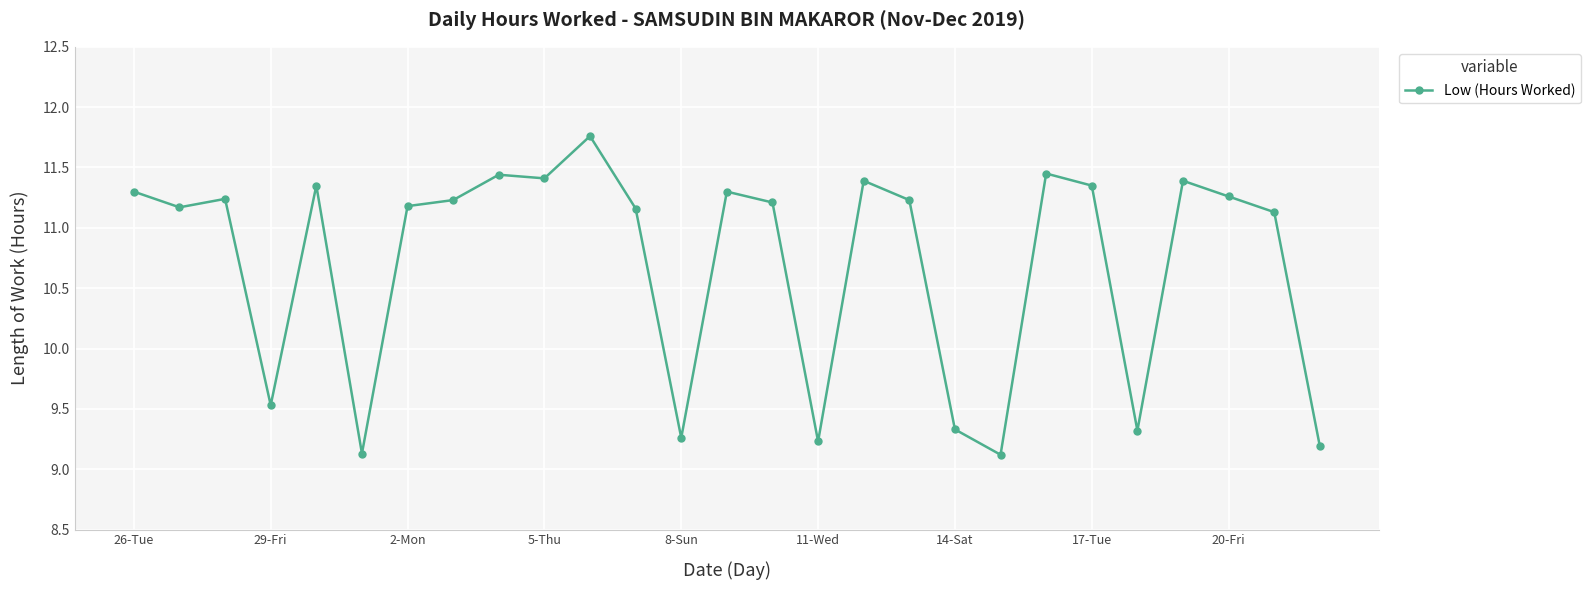

What is the minimum value shown in the chart?

9.1